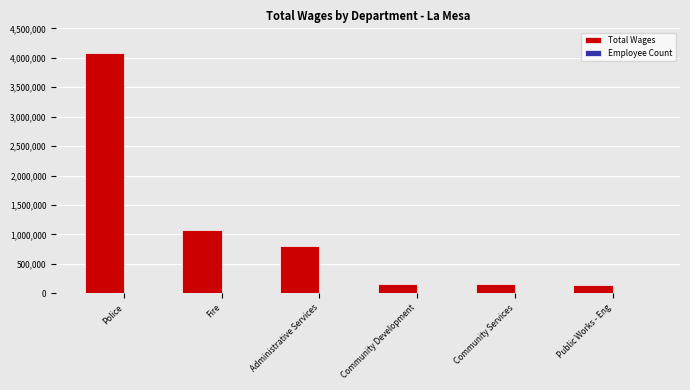

Does the chart contain stacked bars?

No